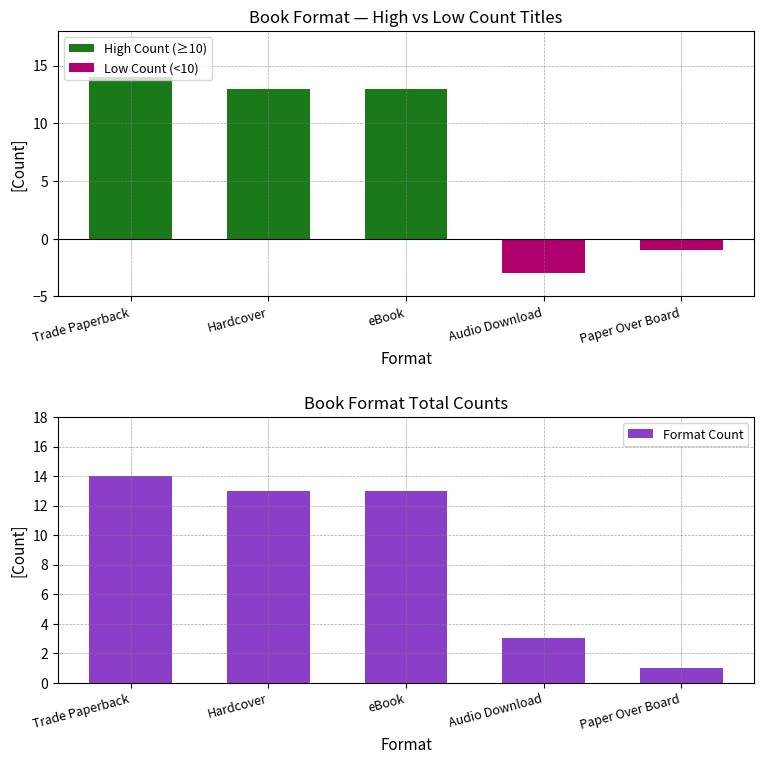

Count the number of data series in this chart.

3